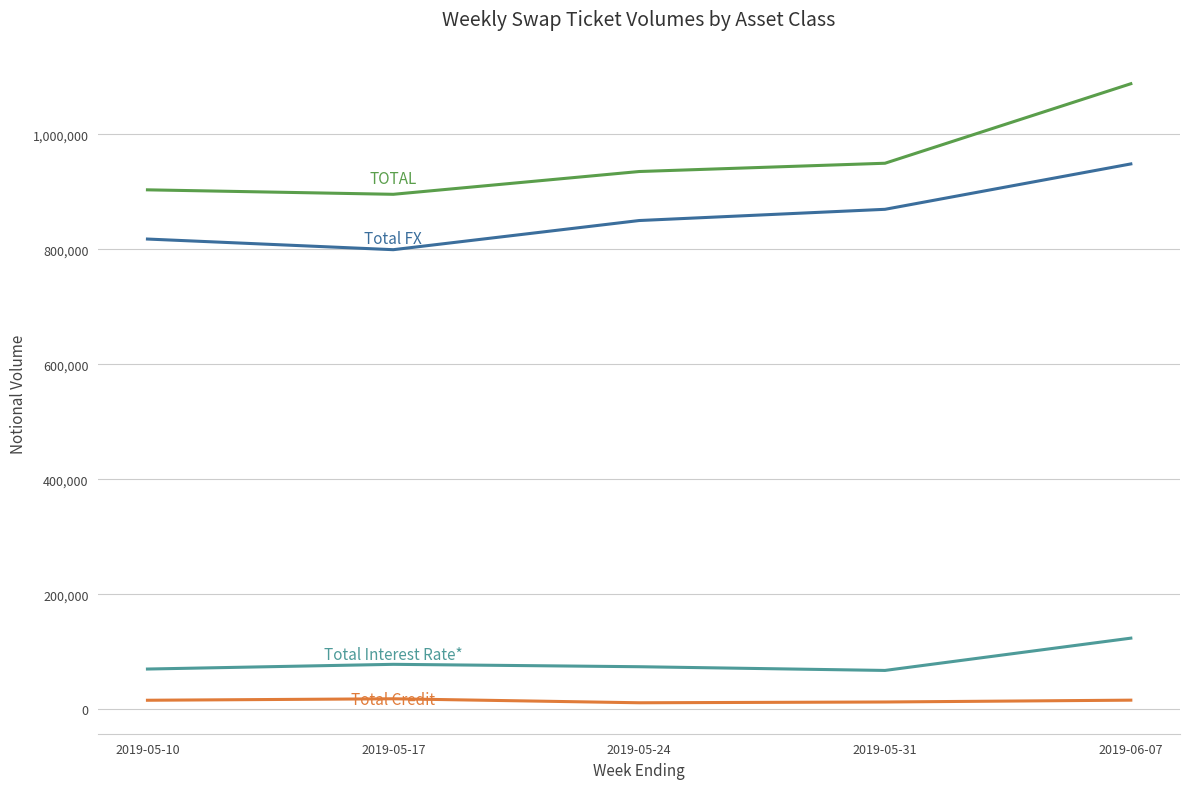

Which label corresponds to the largest value in the chart?

2019-06-07